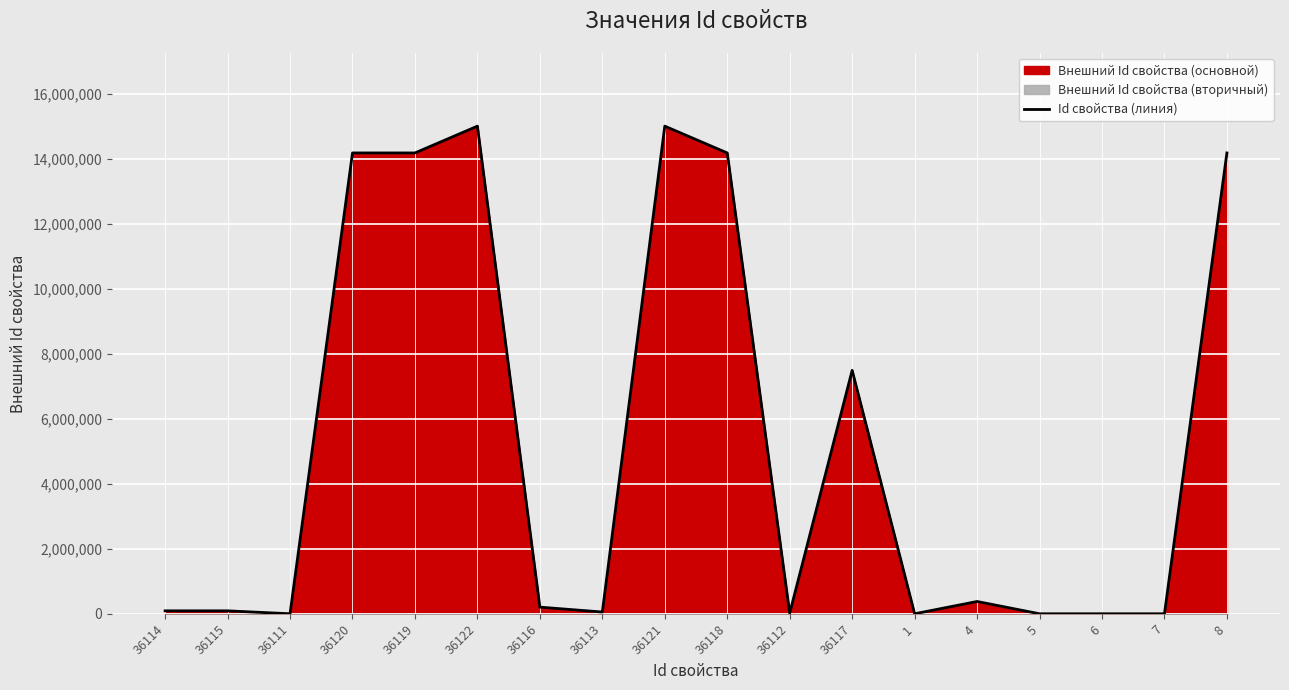

What is the label of the 5th point from the left?

36119